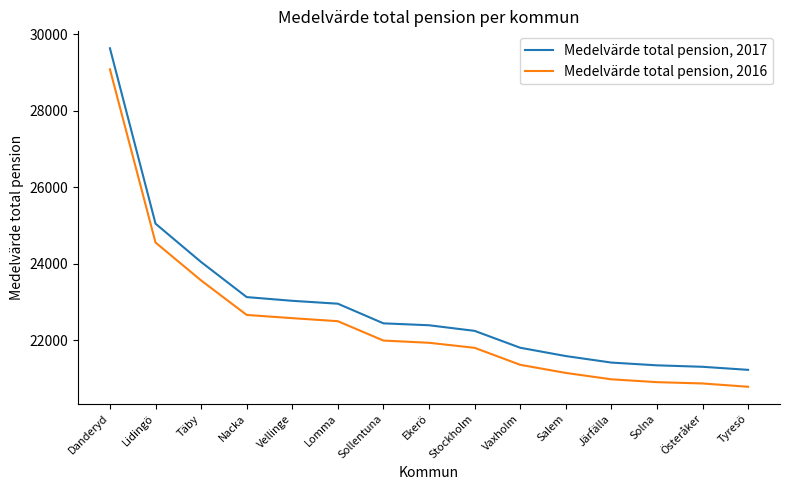

Which series has the widest spread of values?

Medelvärde total pension, 2017